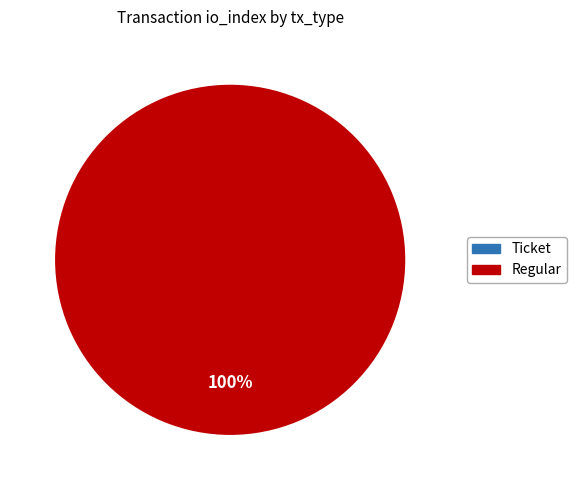

Which slice is the largest?

Regular